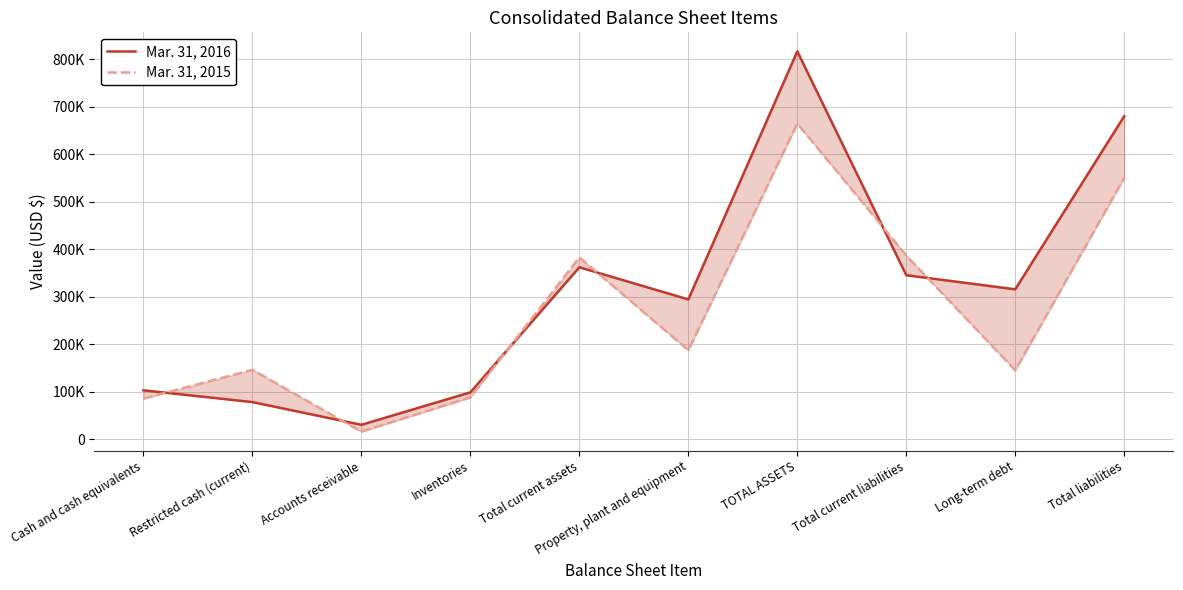

What is the label of the 10th point from the left?

Total liabilities